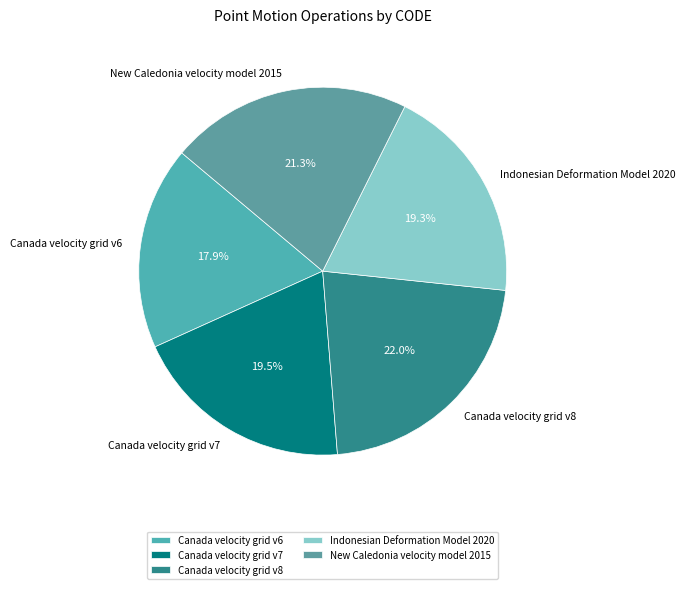

How many slices are in this pie chart?

5